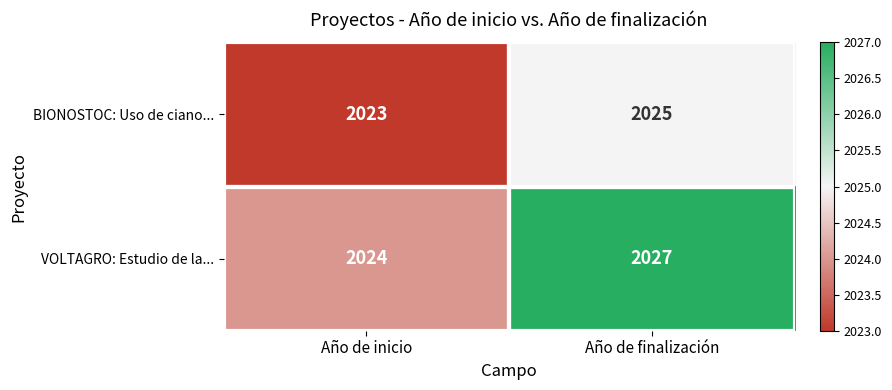

The BIONOSTOC: Uso de ciano... series shows 1058 at Año de inicio. True or false?

False